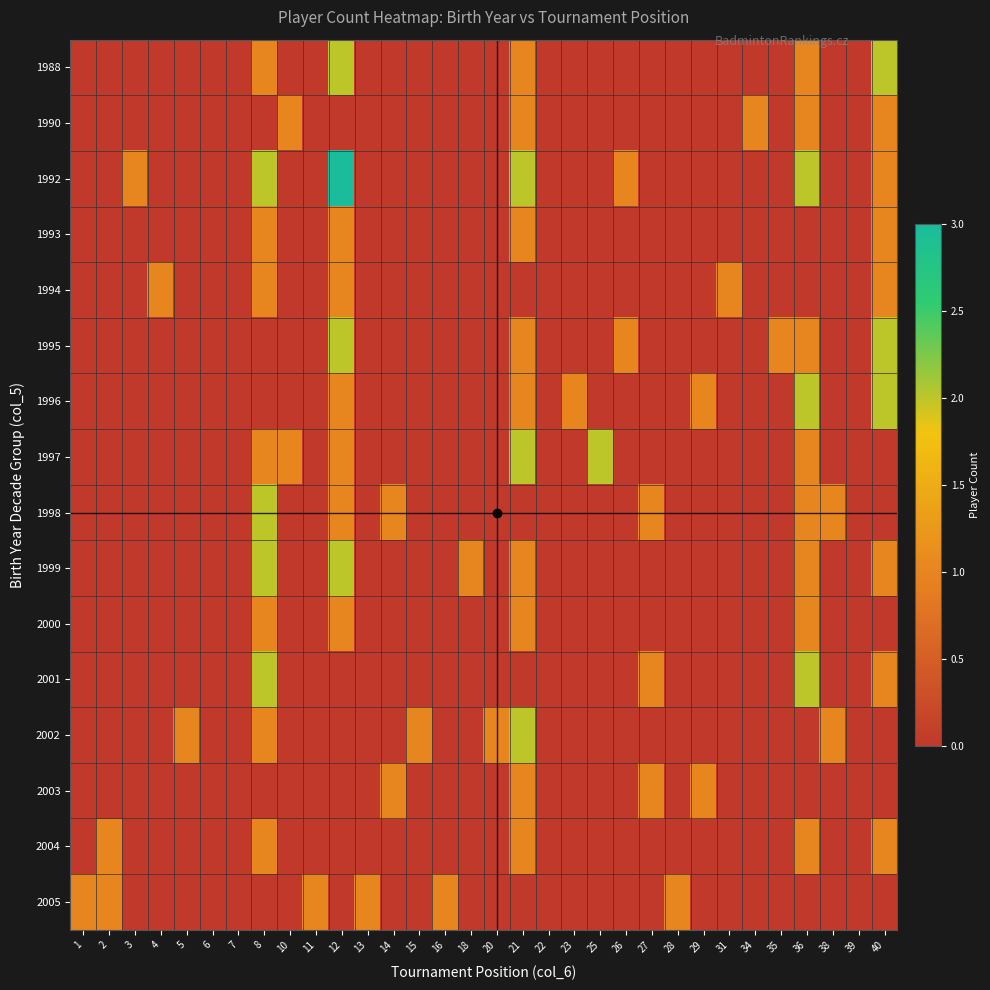

At how many categories does at least one series exceed 1?

6